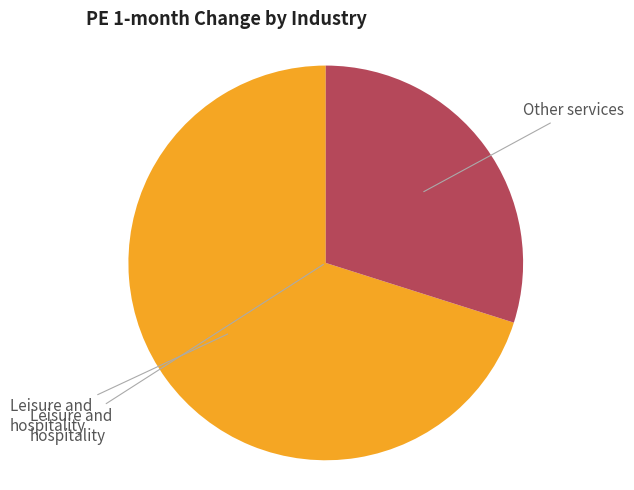

Is there any slice that represents more than half of the pie?

Yes